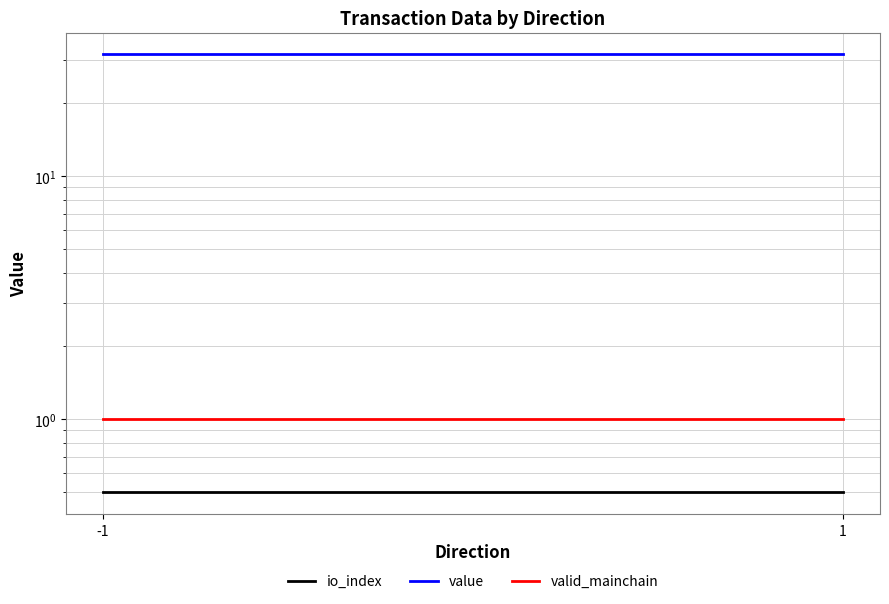

The io_index series shows 0.2 at 1. True or false?

False